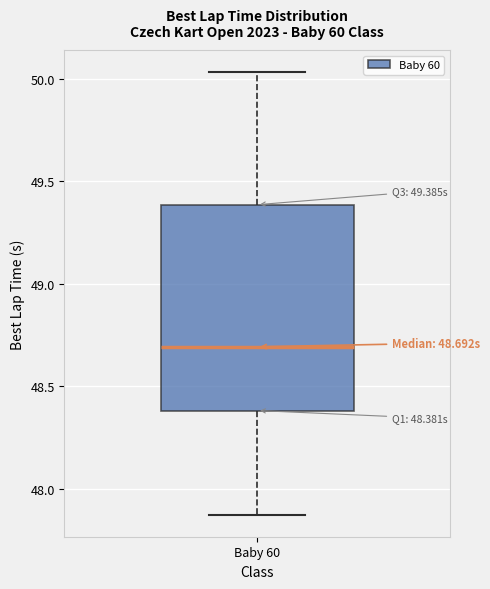

Transcribe this box plot: give where the median line is, the range the box spans, and where the two whiskers end, as read against the y-axis. The values are not printed on the chart, so give them approximately, as read against the axis.

median 48.70, box 48.40 to 49.40, whiskers 47.85 to 50.05